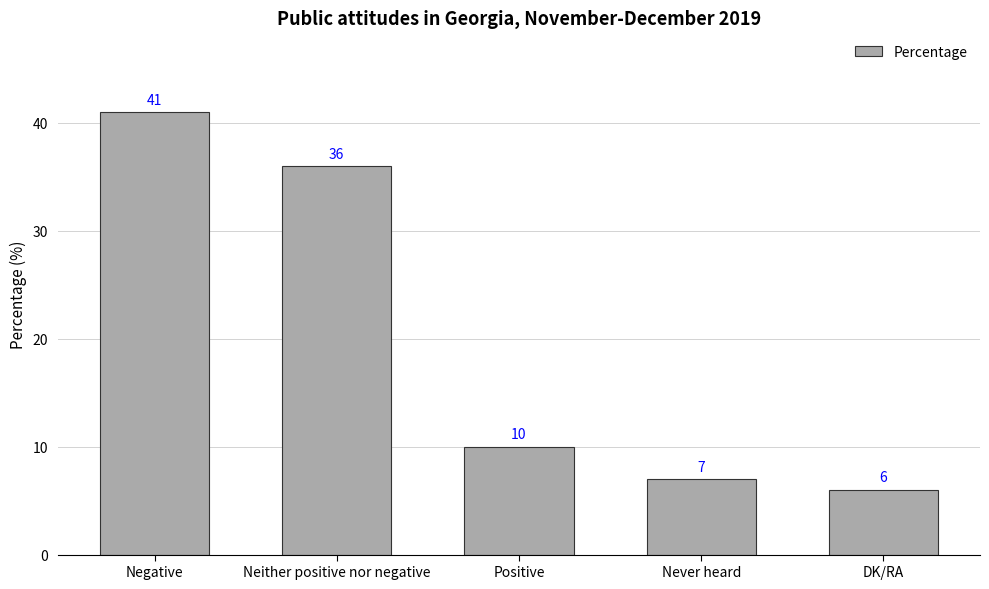

Rank the categories by value from highest to lowest.

Negative, Neither positive nor negative, Positive, Never heard, DK/RA